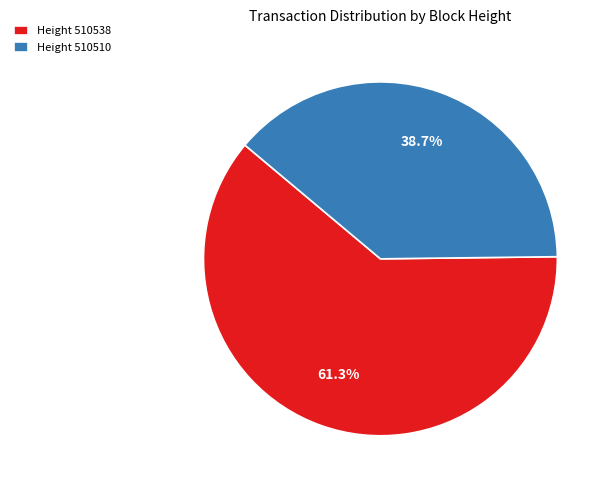

To the nearest percent, what is the average slice percentage?

50%